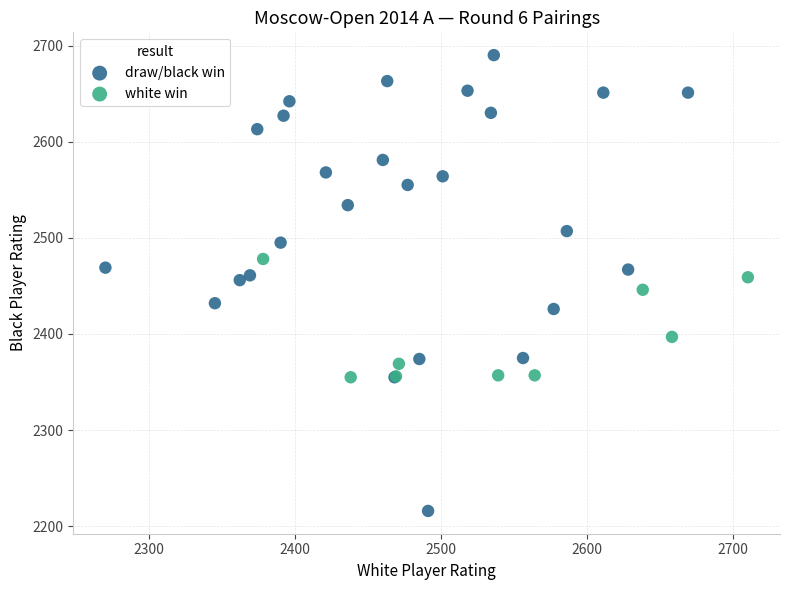

Which series has the largest Y range (max minus min)?

draw/black win